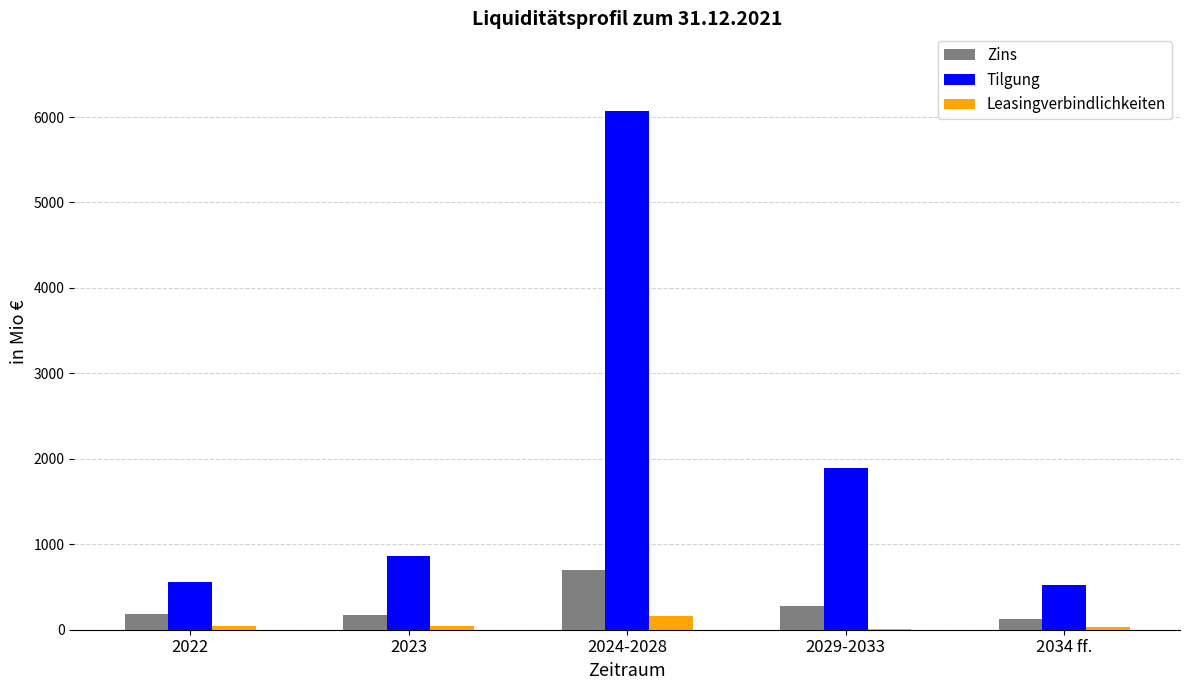

How many groups of bars are there?

5